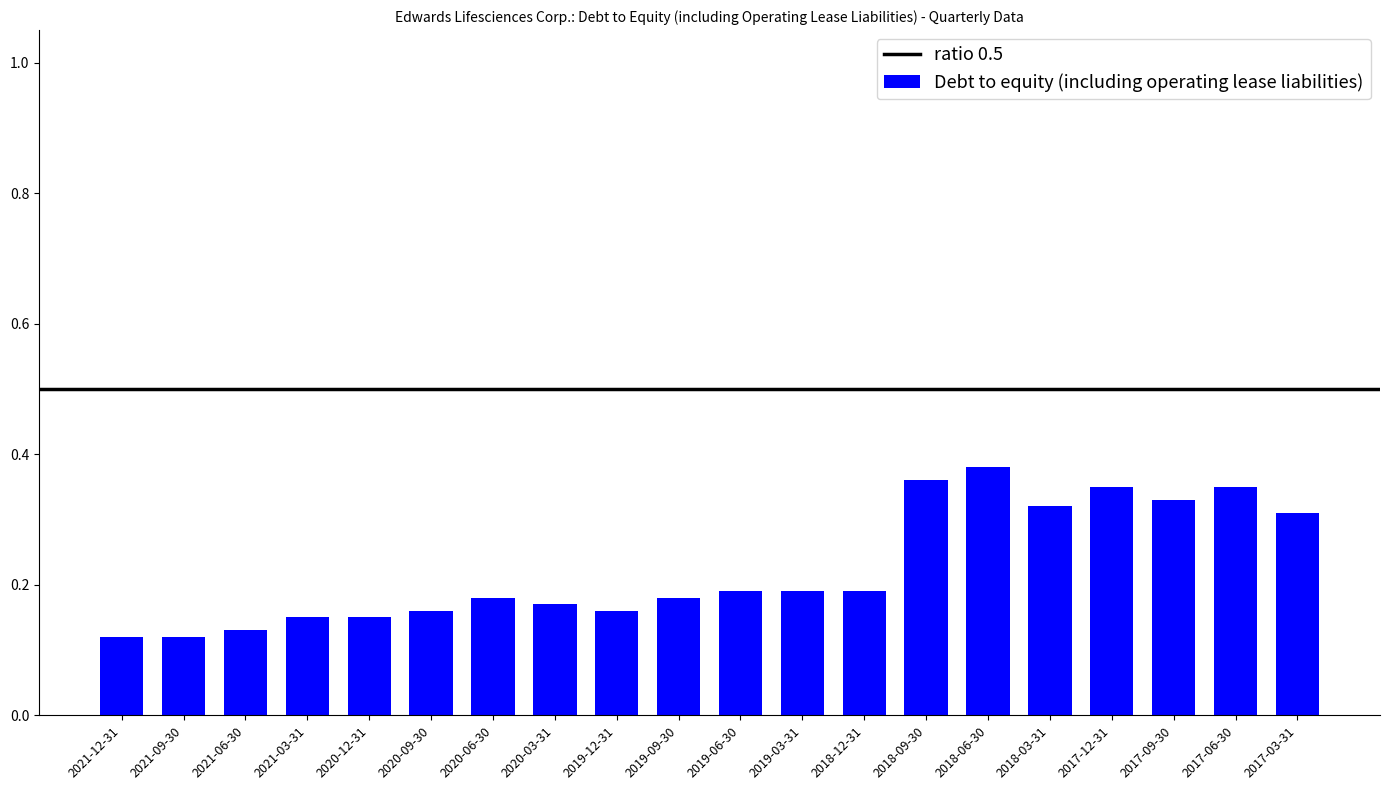

The chart shows a value of 0.1 at 2017-06-30. True or false?

False